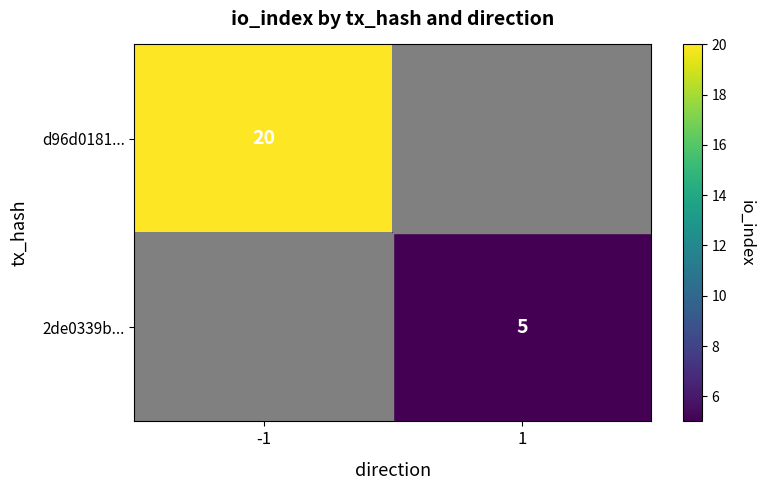

The d96d0181... series shows 20 at -1. True or false?

True